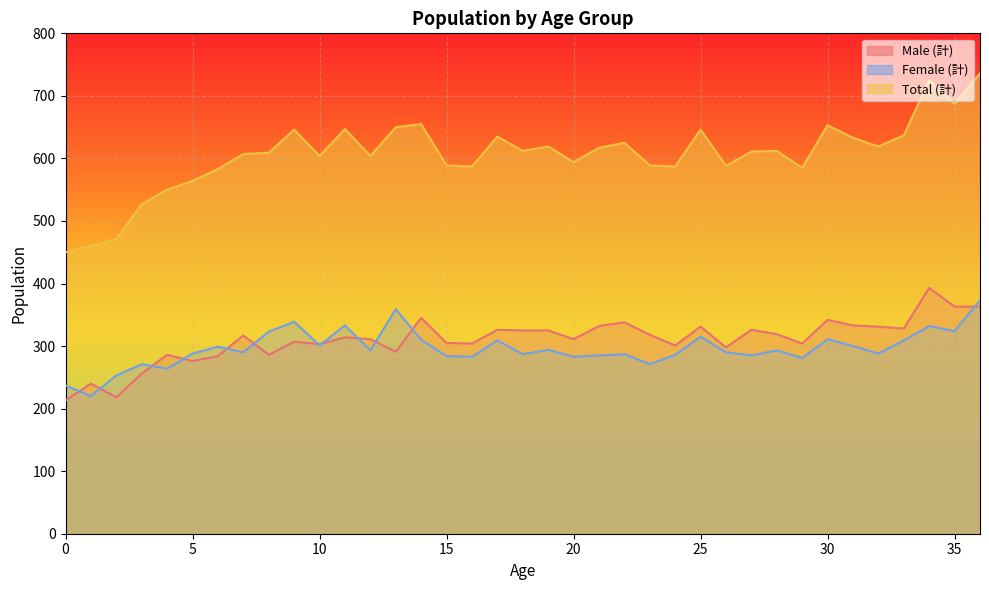

What are all the series names shown in the legend?

Male (計), Female (計), Total (計)